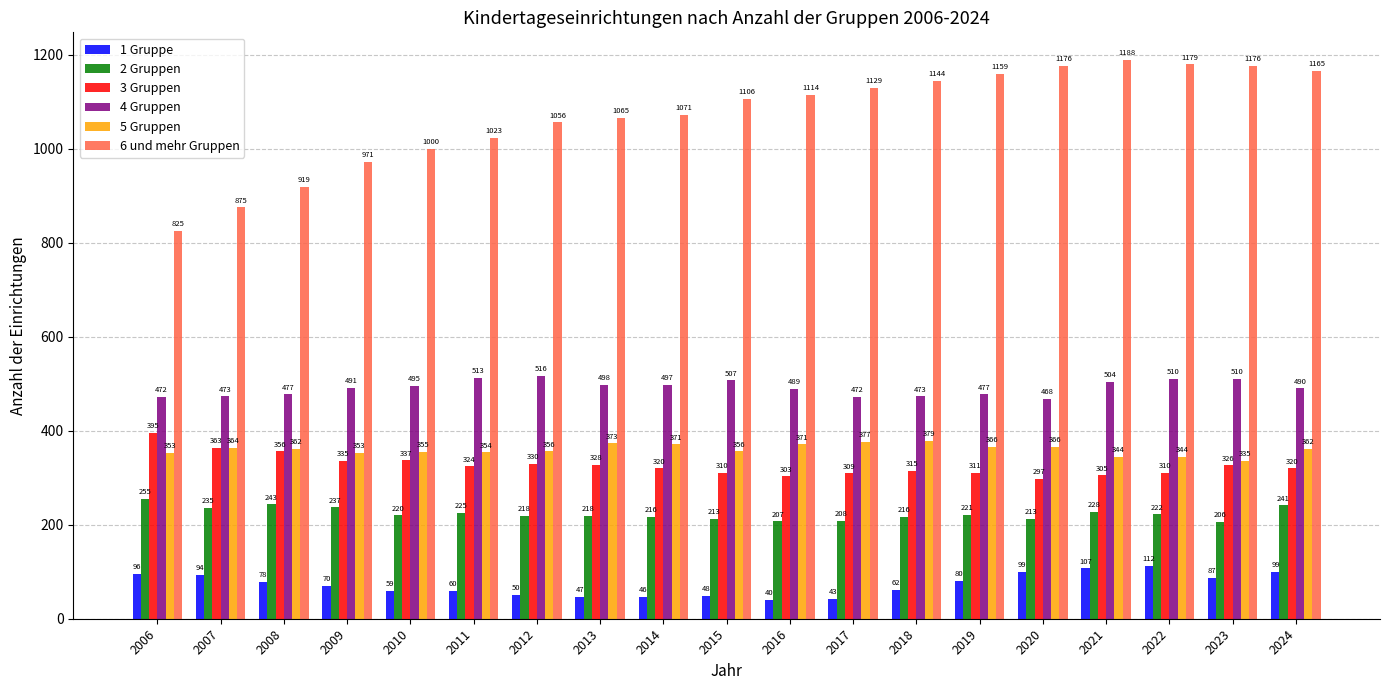

What value does the 3 Gruppen series have at 2019, to the nearest 10?

310